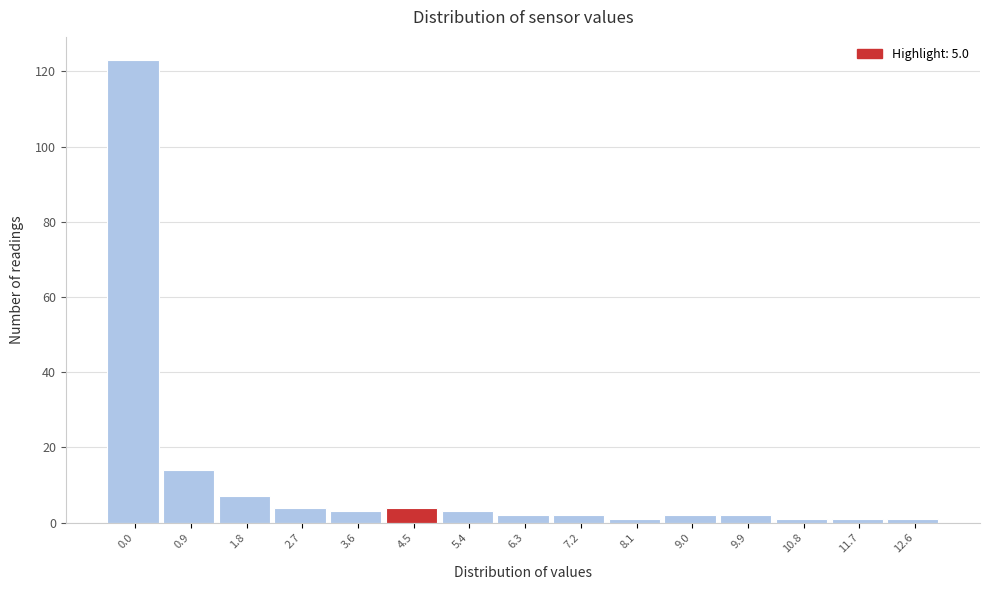

Reading left to right, extract all data points from this chart.

123	14	7	4	3	4	3	2	2	1	2	2	1	1	1